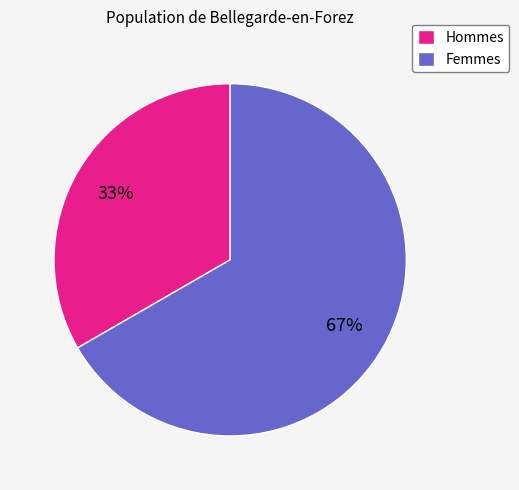

Count the number of slices in the pie.

2